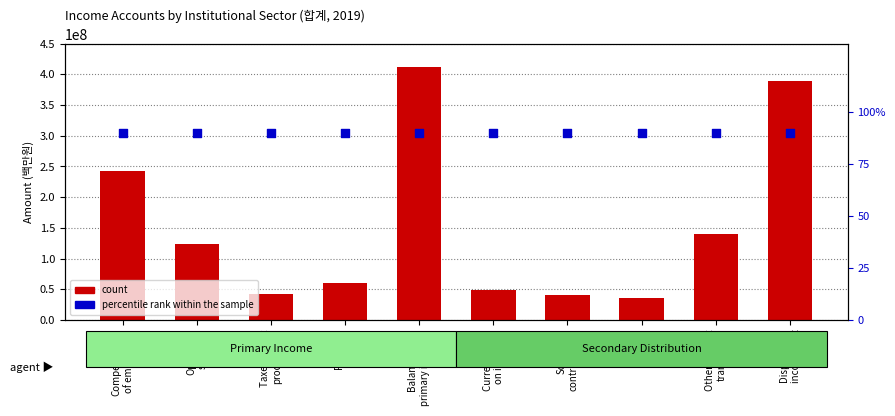

Which series reaches the minimum Y coordinate?

percentile rank within the sample